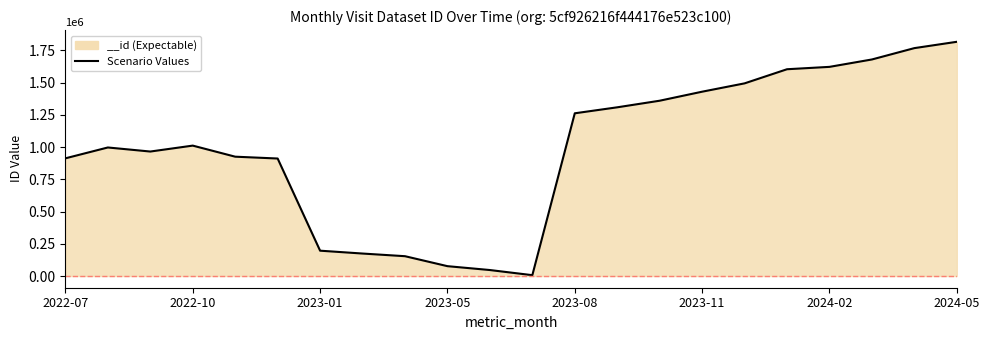

What is the difference between the maximum and minimum values?

1810652